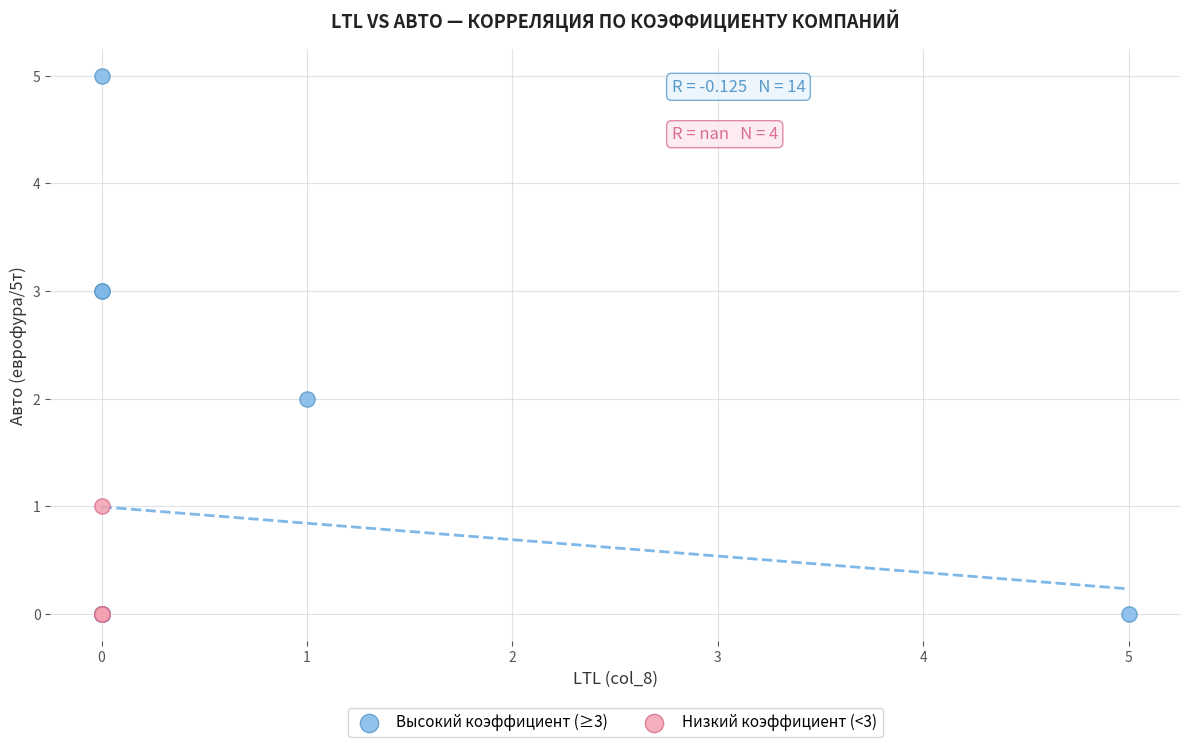

Which series reaches the maximum Y coordinate?

Высокий коэффициент (≥3)